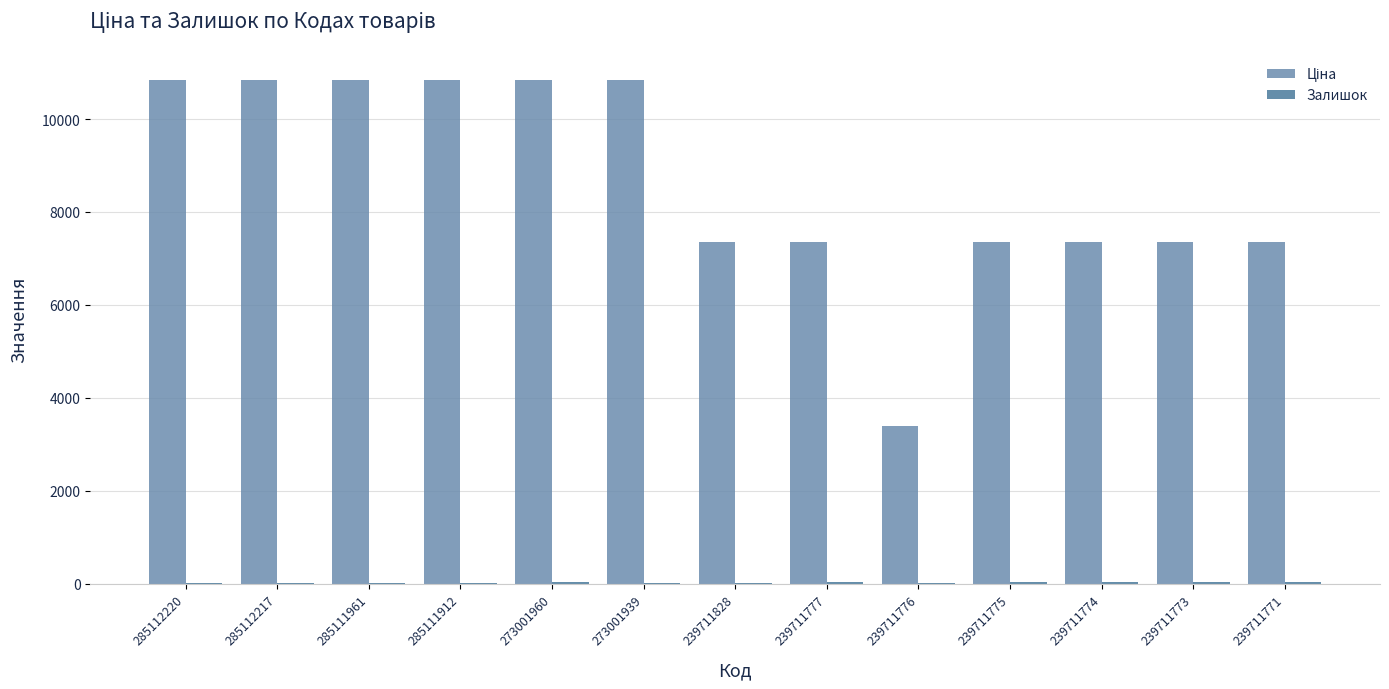

How many series are shown in this chart?

2